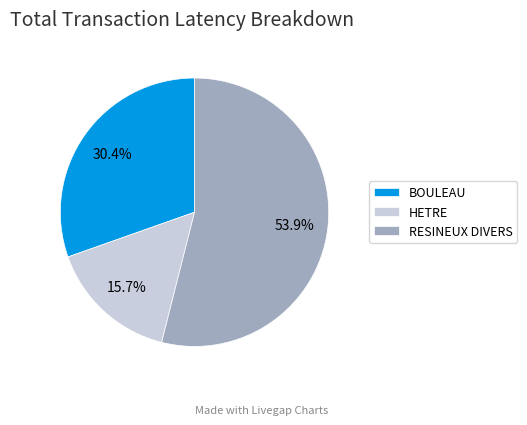

To the nearest percent, what portion does RESINEUX DIVERS represent?

54%